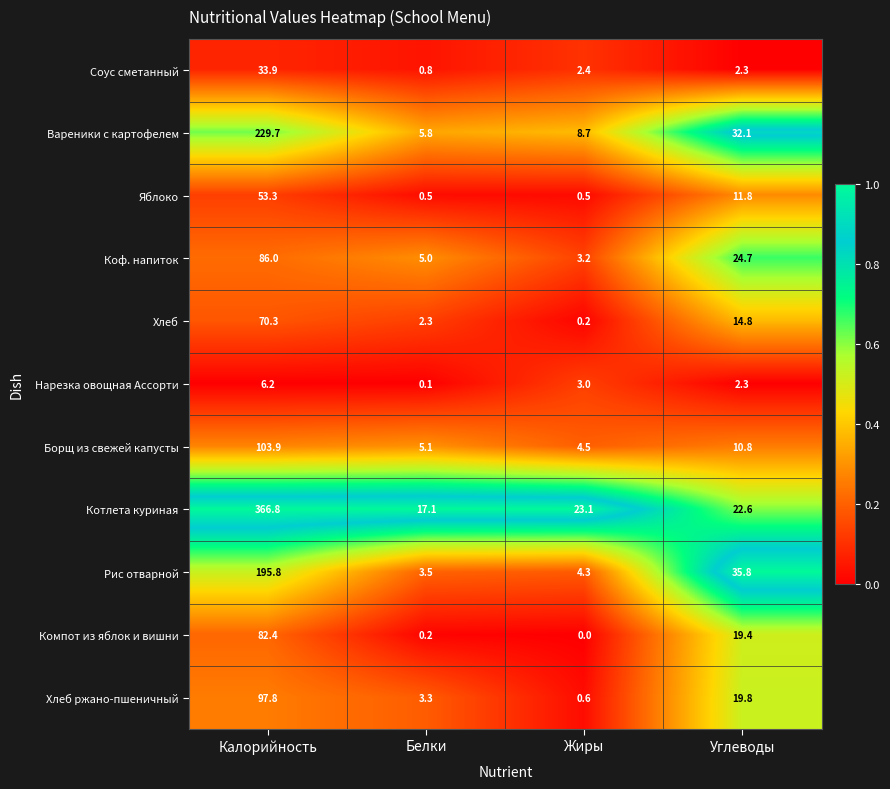

Which series has the widest spread of values?

Котлета куриная